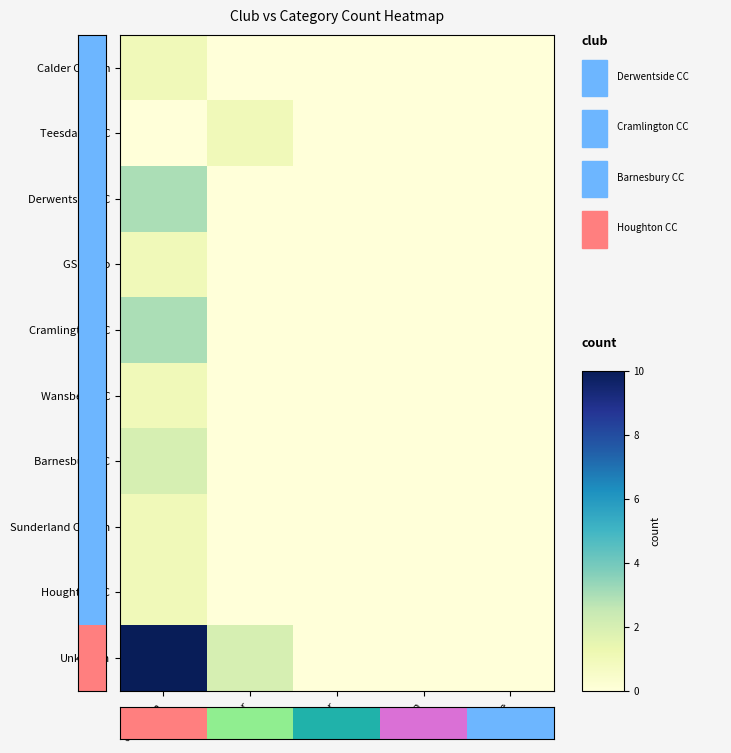

At which category is the sum across all series the highest?

Unknown